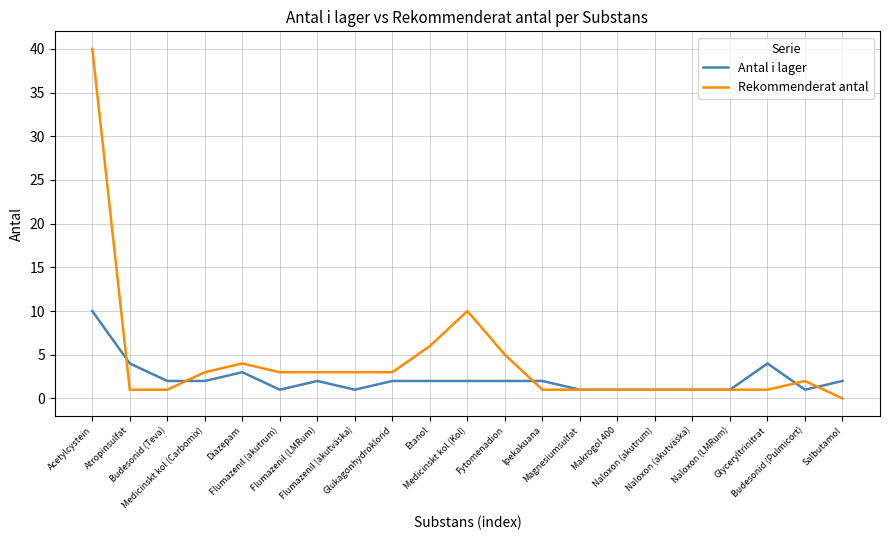

At which category does Antal i lager reach its first local peak?

Diazepam